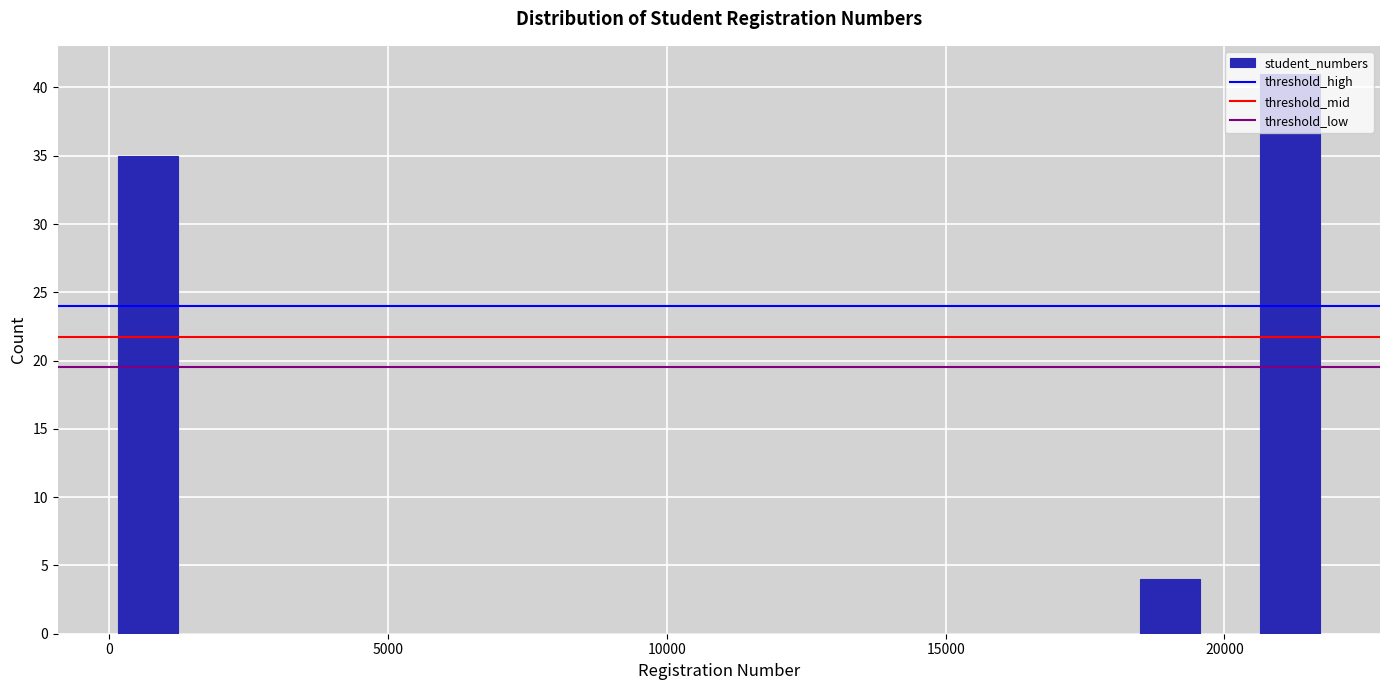

Read against the x-axis, roughly where is the centre of the tallest bar?

21000